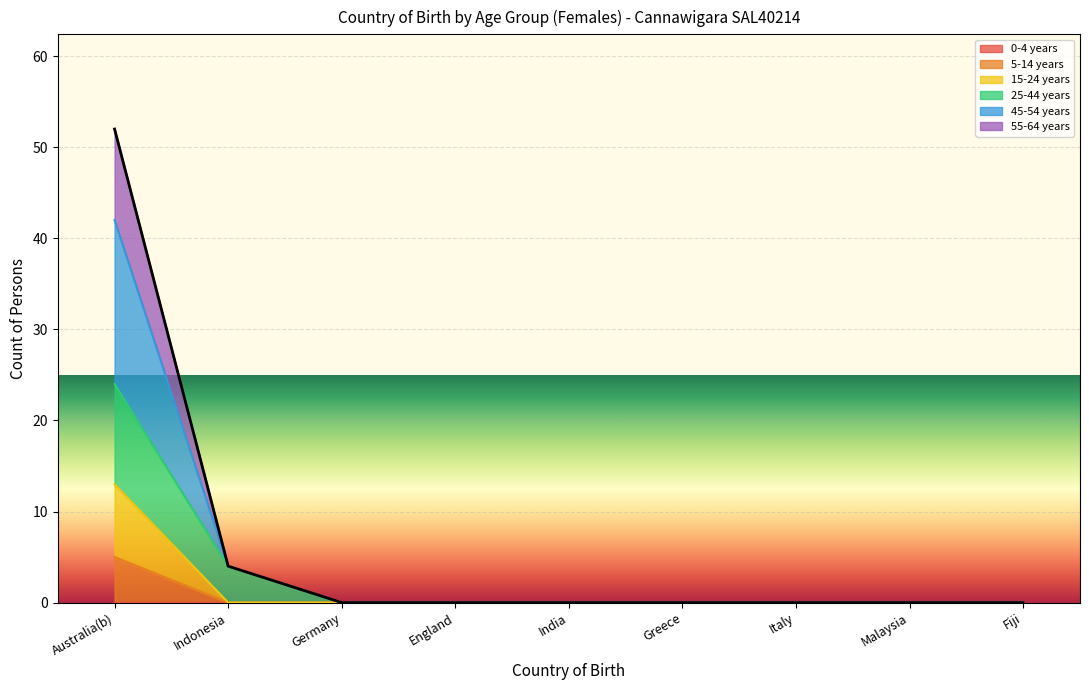

At which category is the sum across all series the highest?

Australia(b)